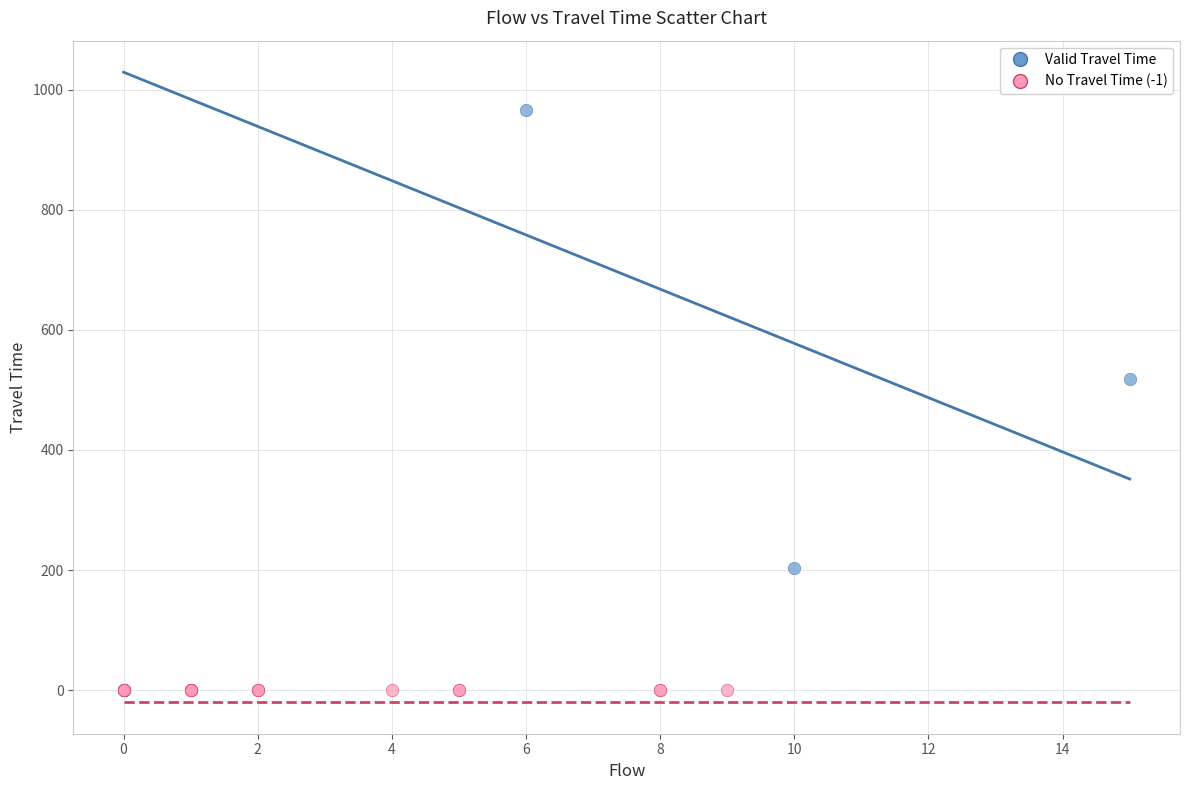

Which series contains the lowest Y value?

No Travel Time (-1)